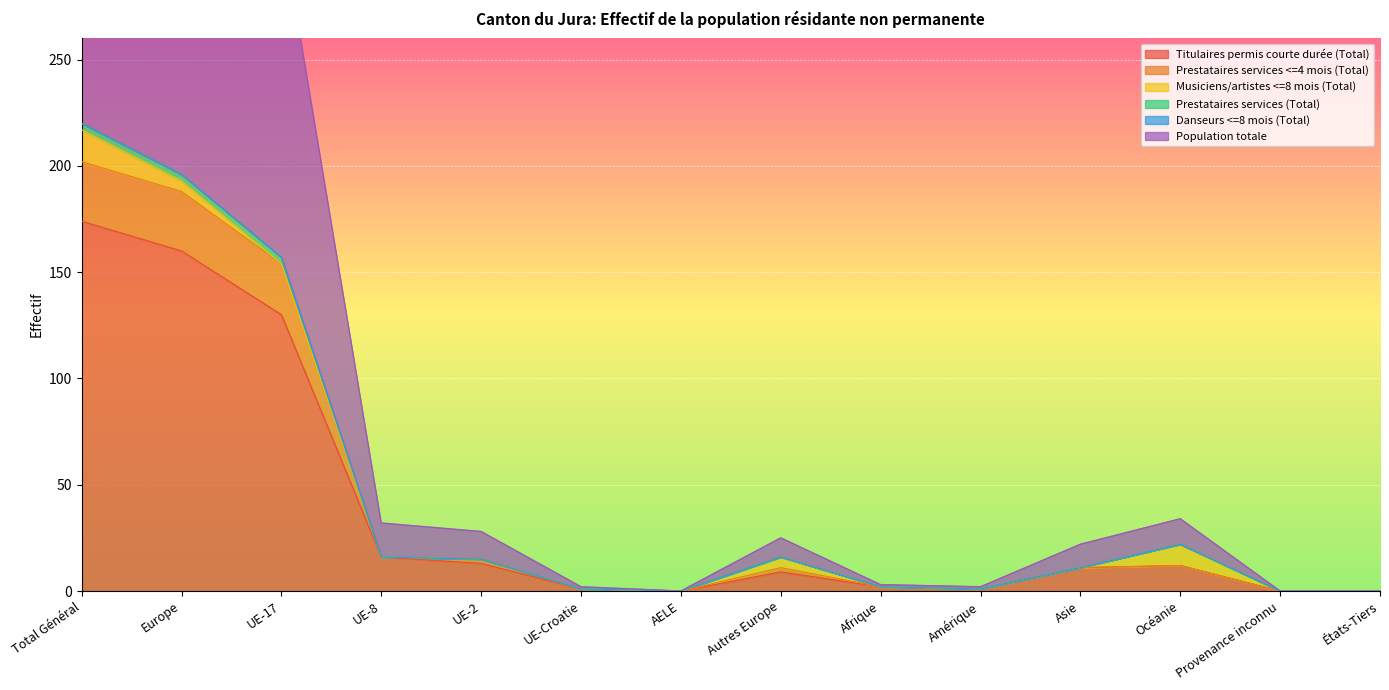

At how many categories does at least one series exceed 309?

3